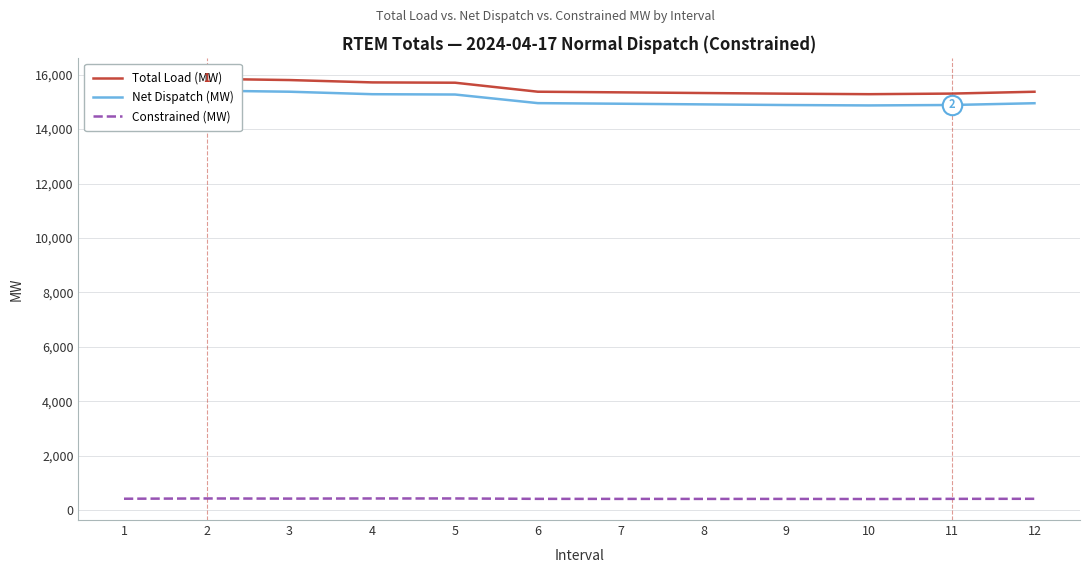

What is the difference between the Net Dispatch (MW) values at 7 and 3?

441.3